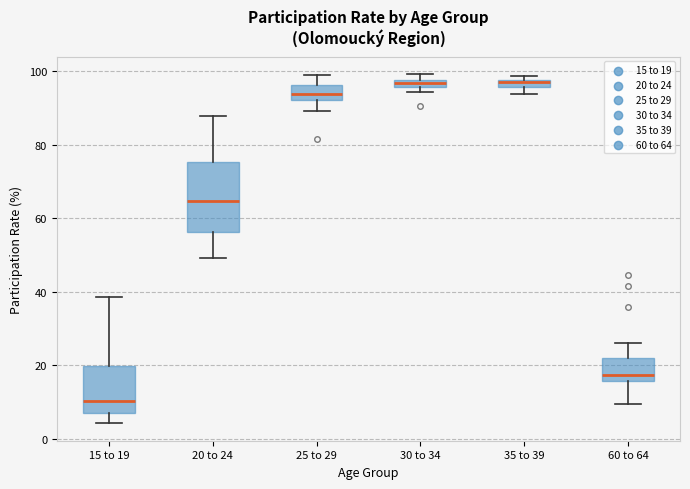

Where is the upper edge of the box for 25 to 29 on the y-axis? The values are not printed on the chart, so give them approximately, as read against the axis.

96